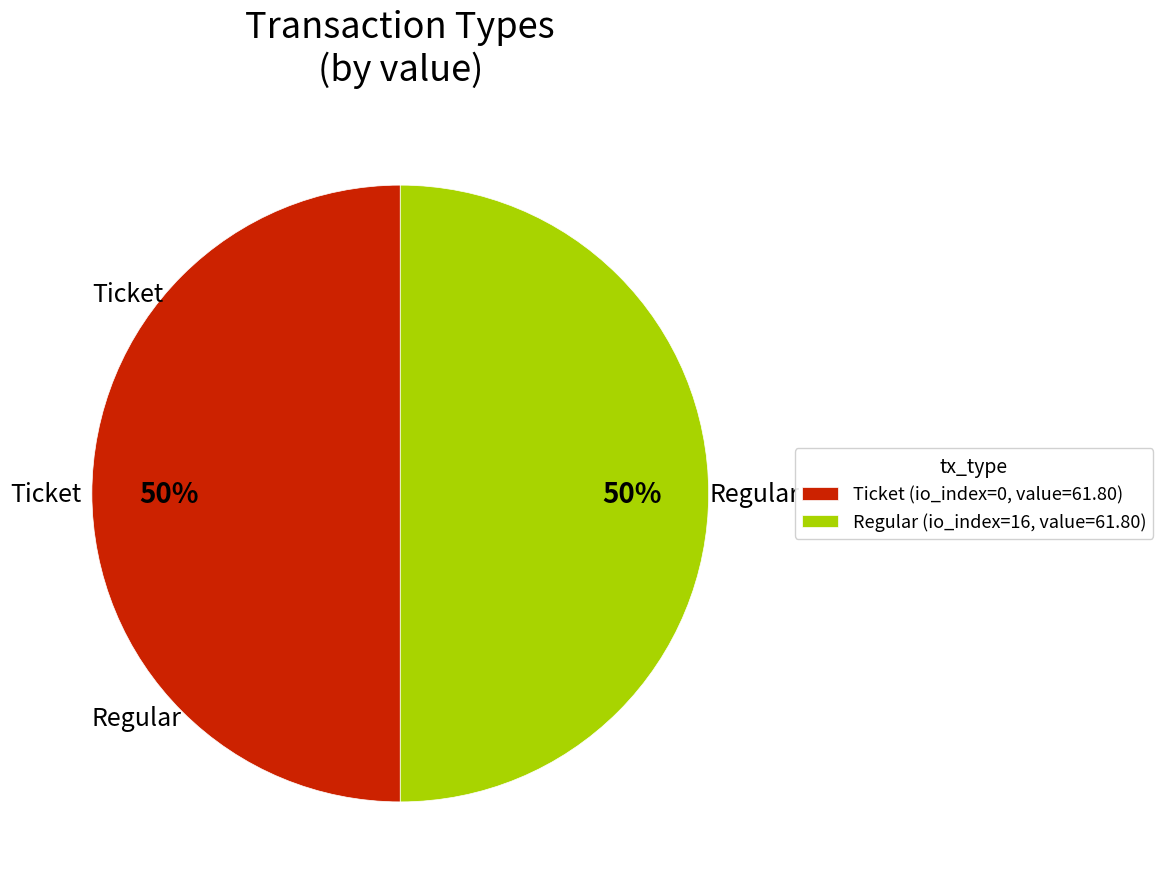

To the nearest percent, what is the difference between the Ticket and Regular slice percentages?

0%